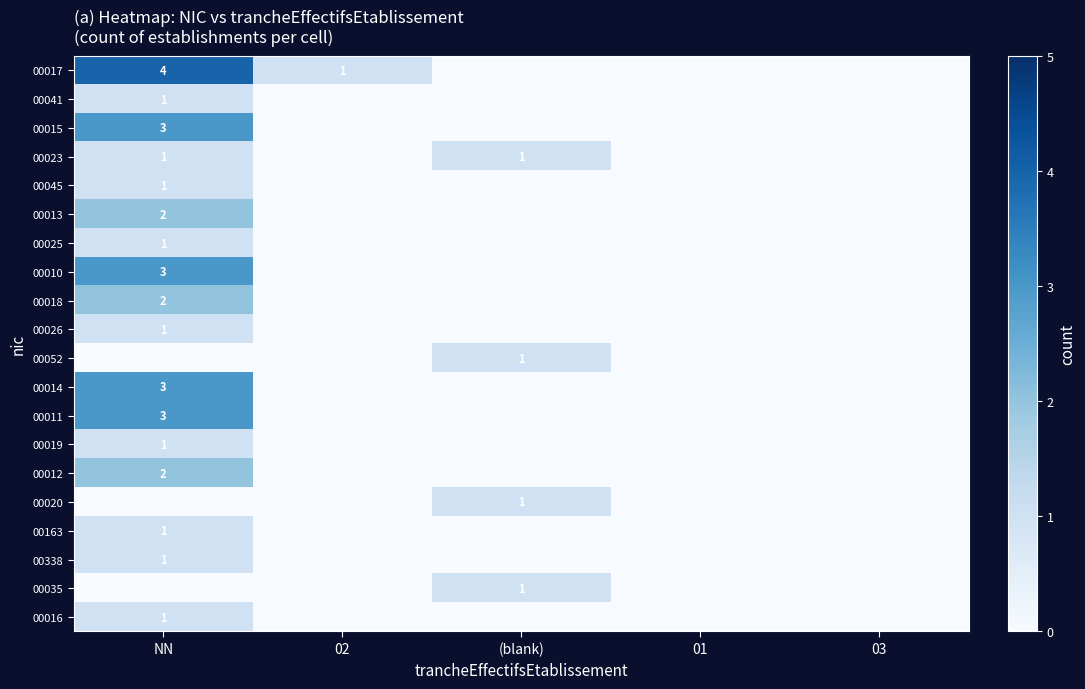

What is the total value across all series at (blank)?

4